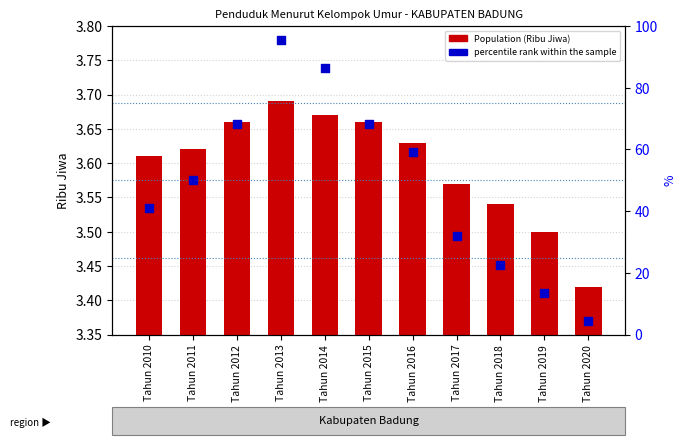

Which series has the largest total across all categories?

percentile rank within the sample